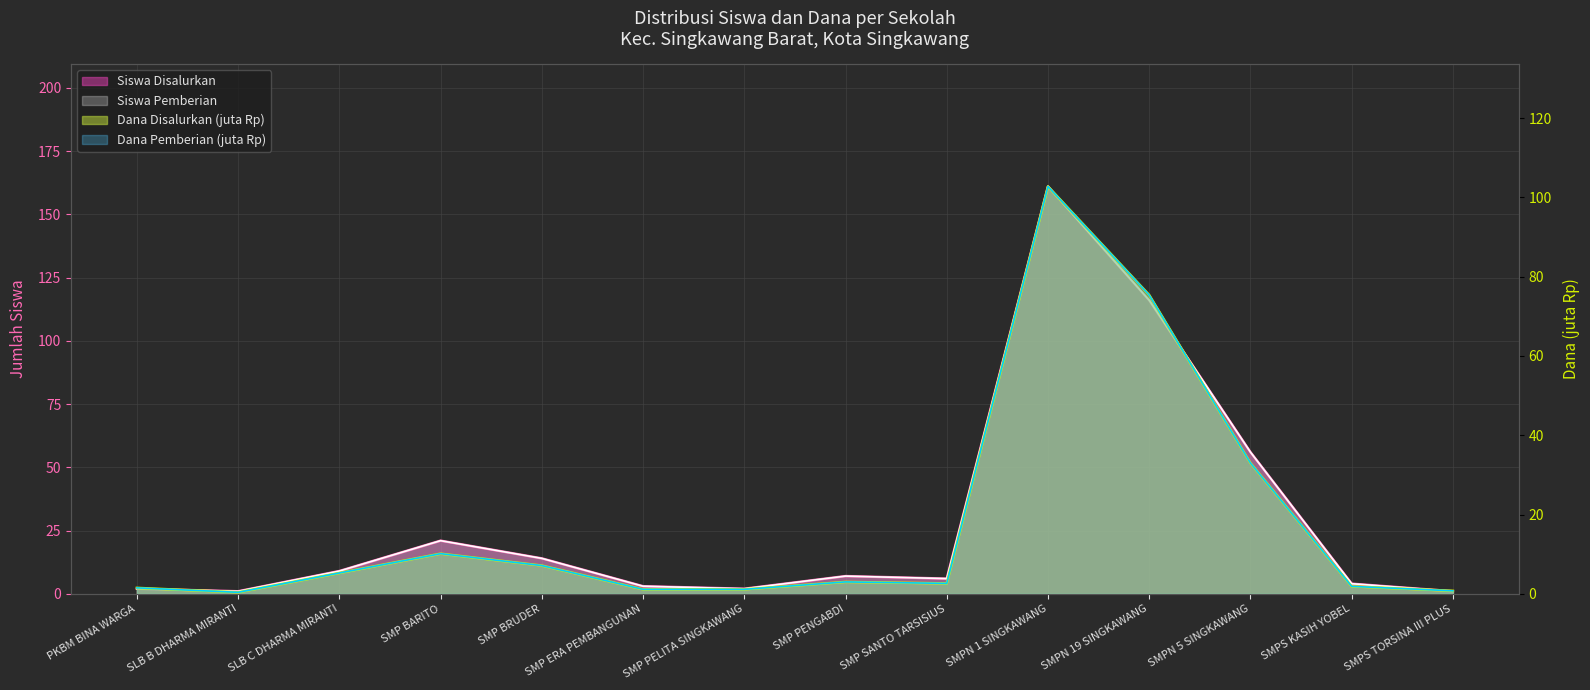

Where is Dana Disalurkan (juta) nearest to the value 51?

SMPN 5 SINGKAWANG